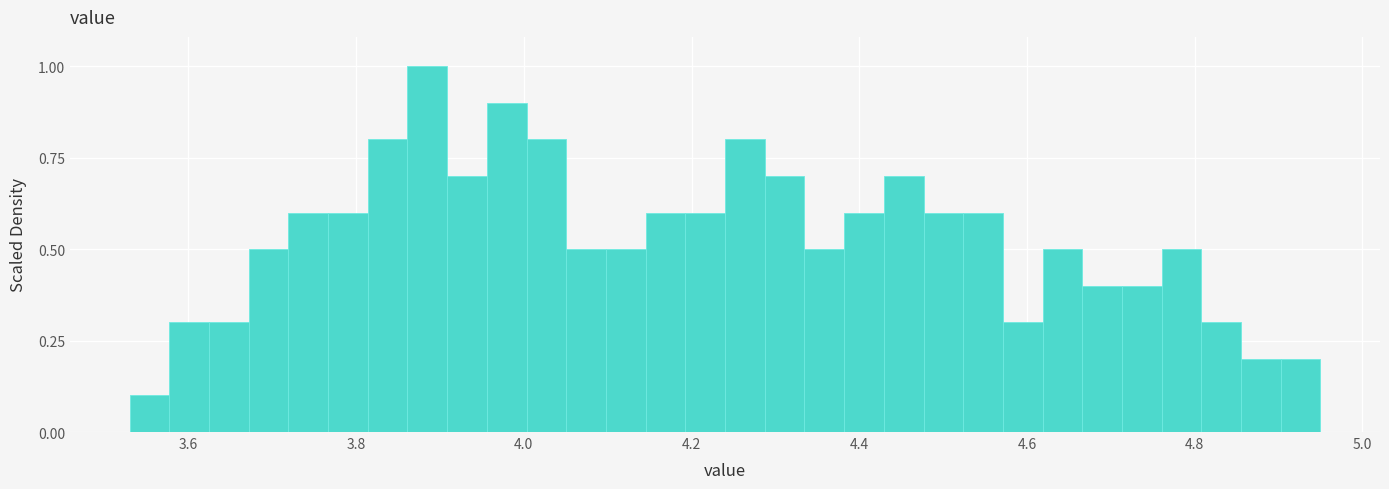

Read against the x-axis, roughly where is the centre of the tallest bar?

3.88